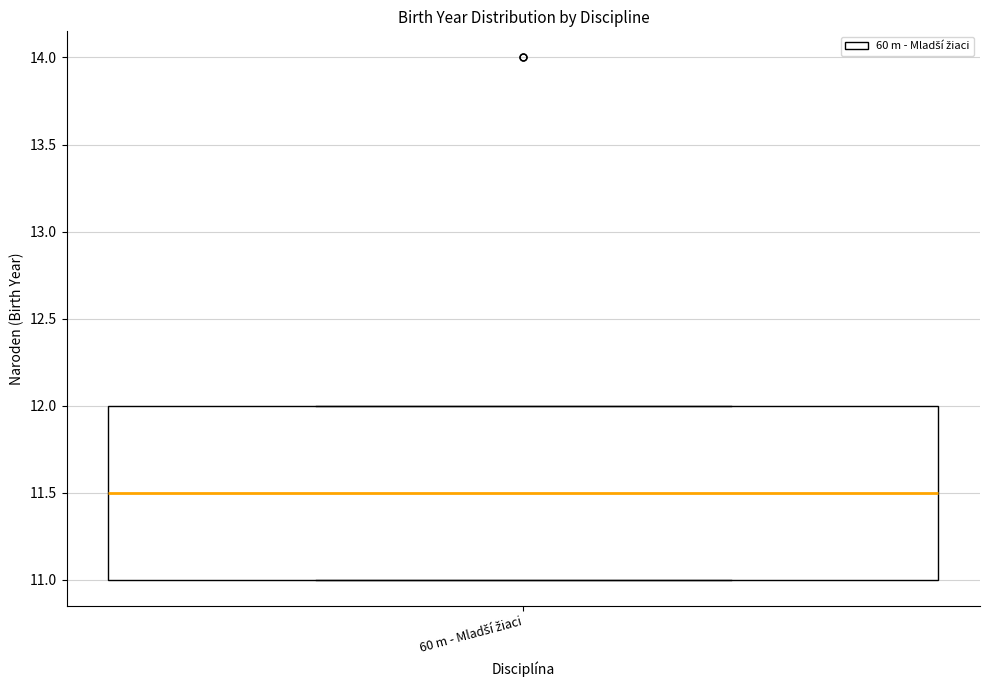

Transcribe this box plot: give where the median line is, the range the box spans, and where the two whiskers end, as read against the y-axis. The values are not printed on the chart, so give them approximately, as read against the axis.

median 11.5, box 11.0 to 12.0, whiskers 11.0 to 12.0